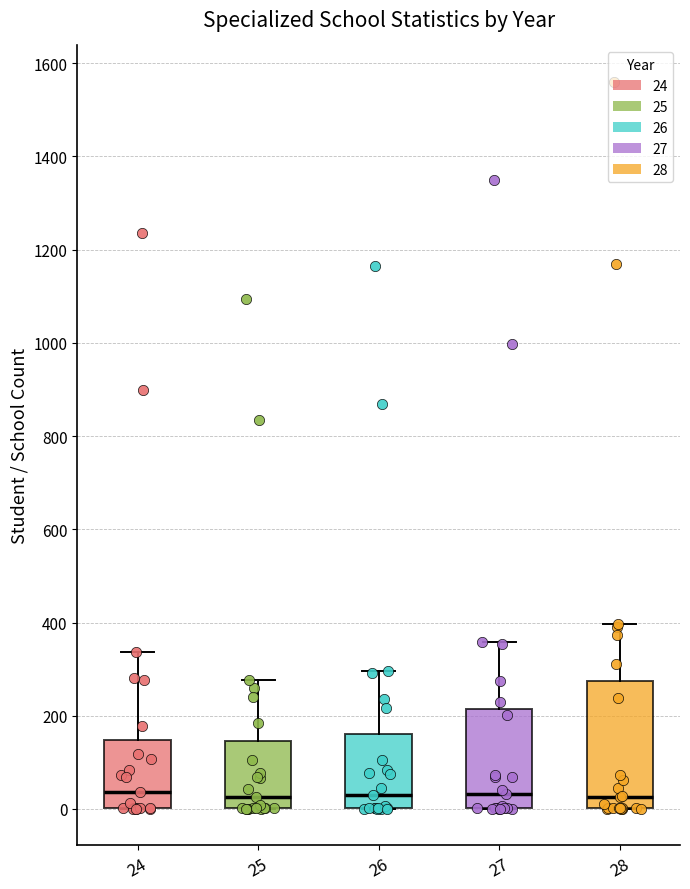

Reading left to right, transcribe this box plot: for each box, give where its median line is, the range the box spans, and where its two whiskers end, as read against the y-axis. The values are not printed on the chart, so give them approximately, as read against the axis.

24: median 40, box 0 to 140, whiskers 0 to 340
25: median 20, box 0 to 140, whiskers 0 to 280
26: median 20, box 0 to 160, whiskers 0 to 300
27: median 40, box 0 to 220, whiskers 0 to 360
28: median 20, box 0 to 280, whiskers 0 to 400